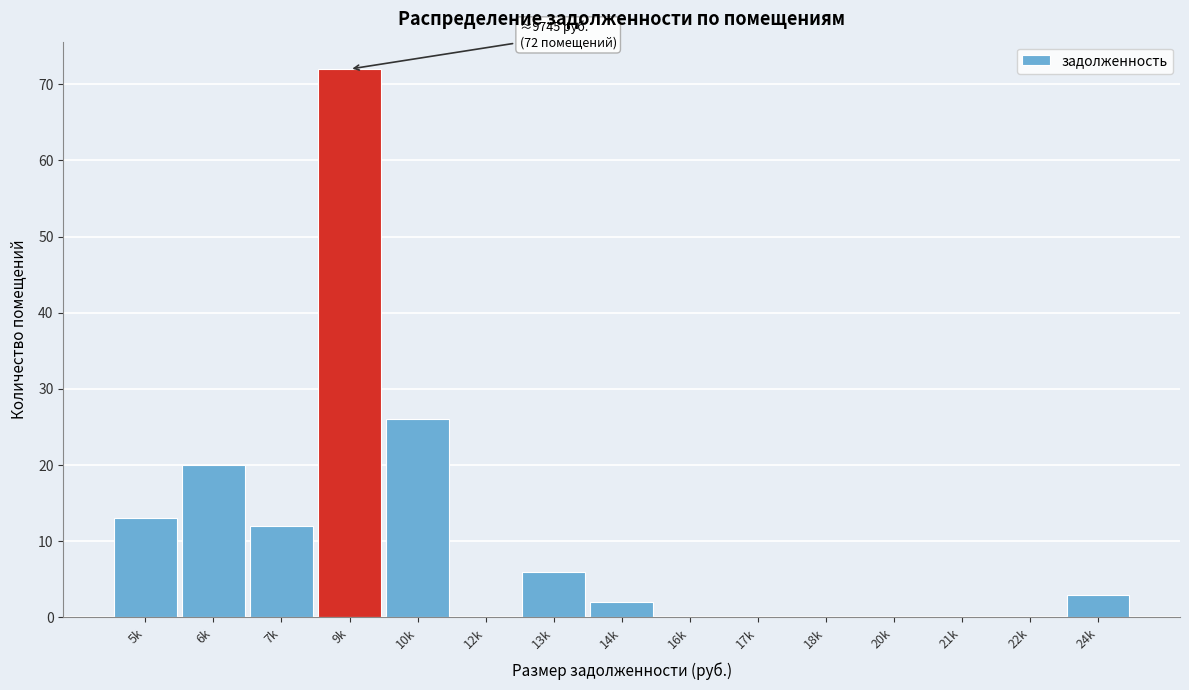

Reading left to right, extract all data points from this chart.

5k=13	6k=20	7k=12	9k=72	10k=26	12k=0	13k=6	14k=2	16k=0	17k=0	18k=0	20k=0	21k=0	22k=0	24k=3